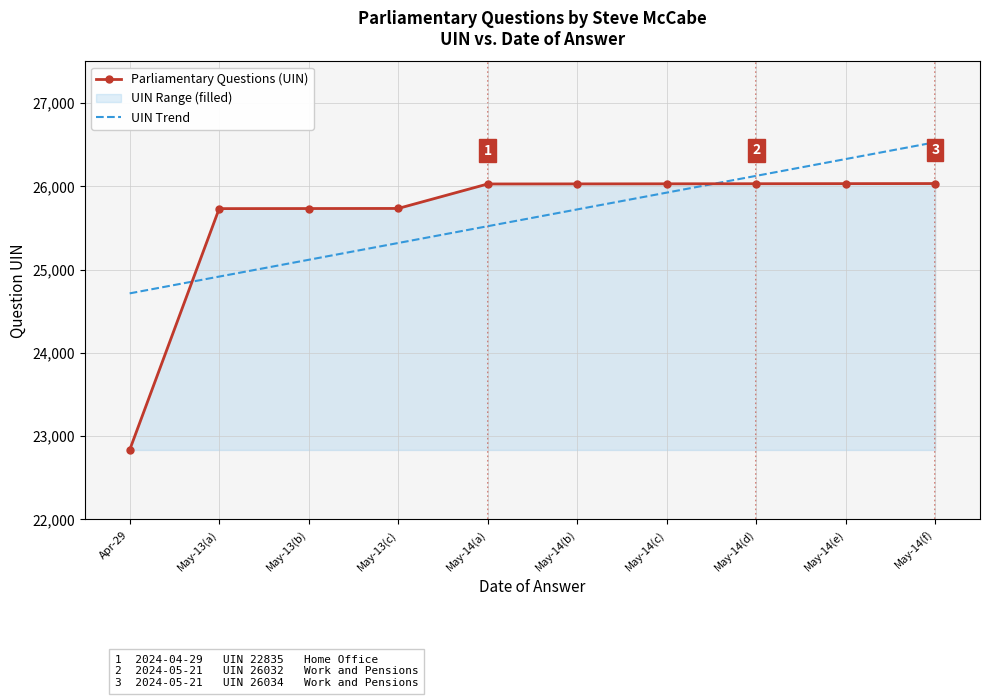

How many categories are shown in the chart?

10